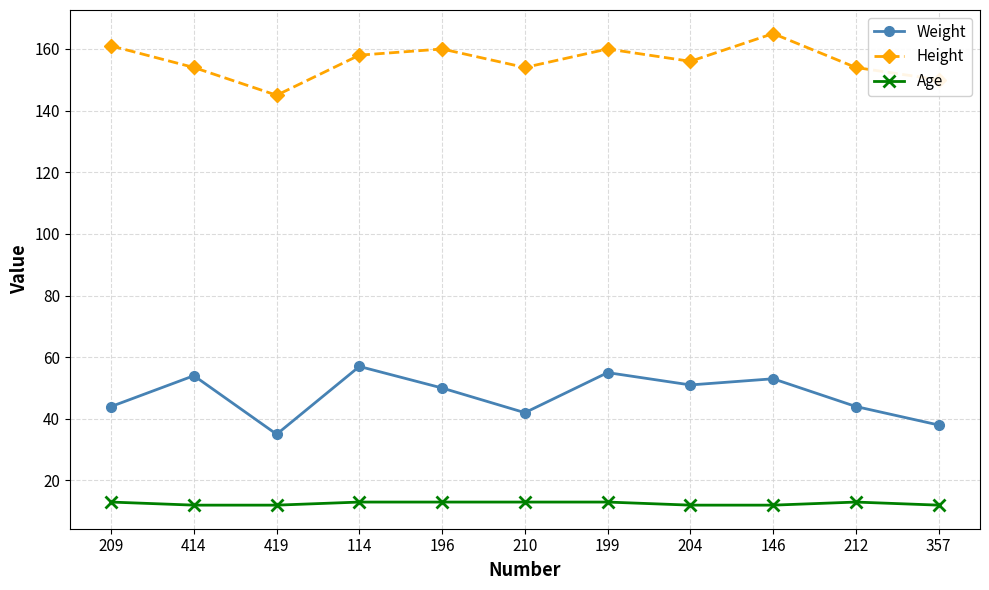

Where does the Height series first go above 156?

209